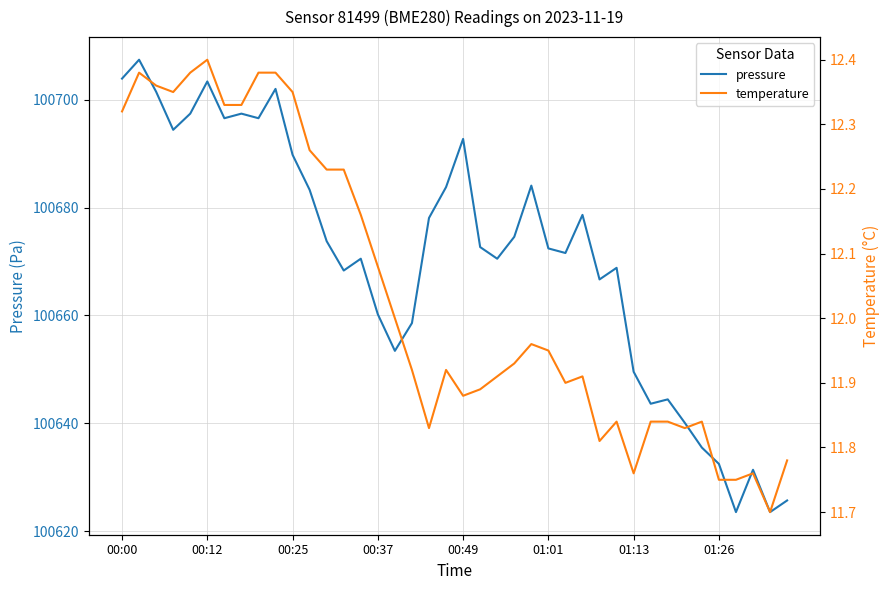

The value of pressure at 01:01 is 100672.4. True or false?

True